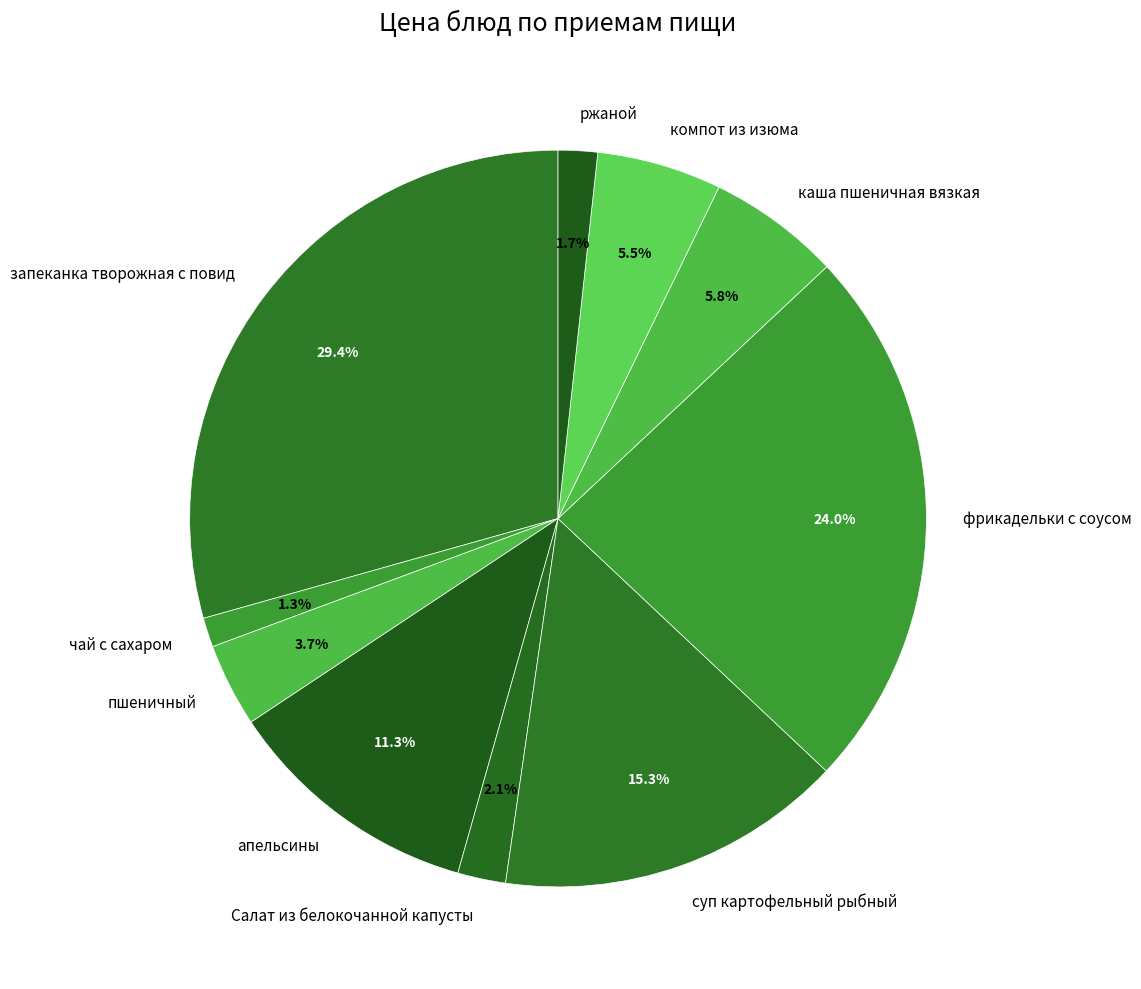

How much of the chart is everything except запеканка творожная с повид?

70.6%